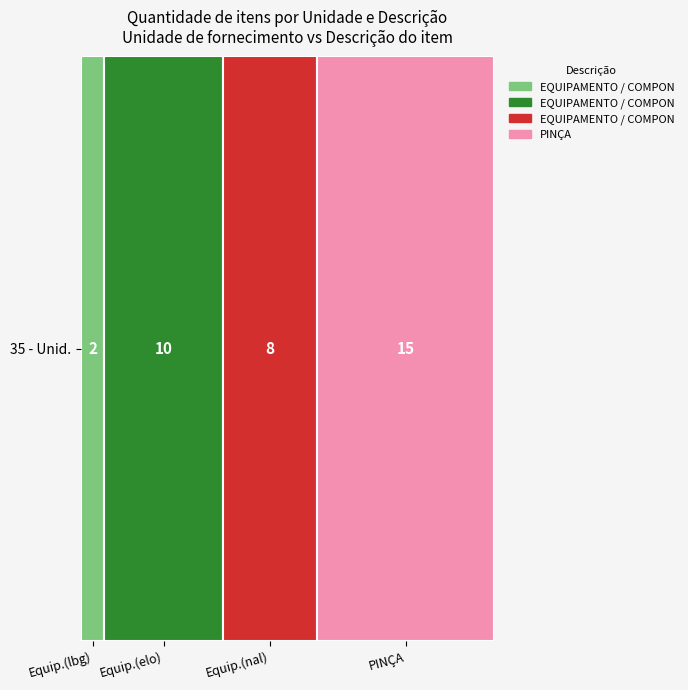

How many data points are above 10?

1